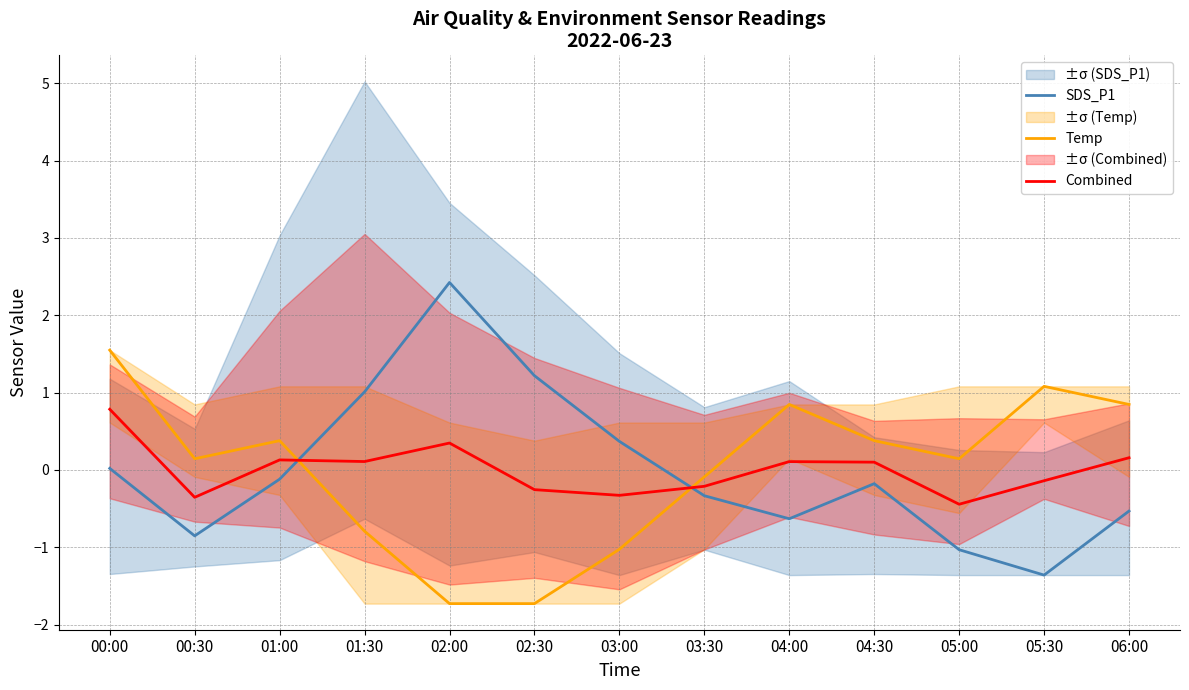

The value of Combined at 04:00 is 0.2. True or false?

False